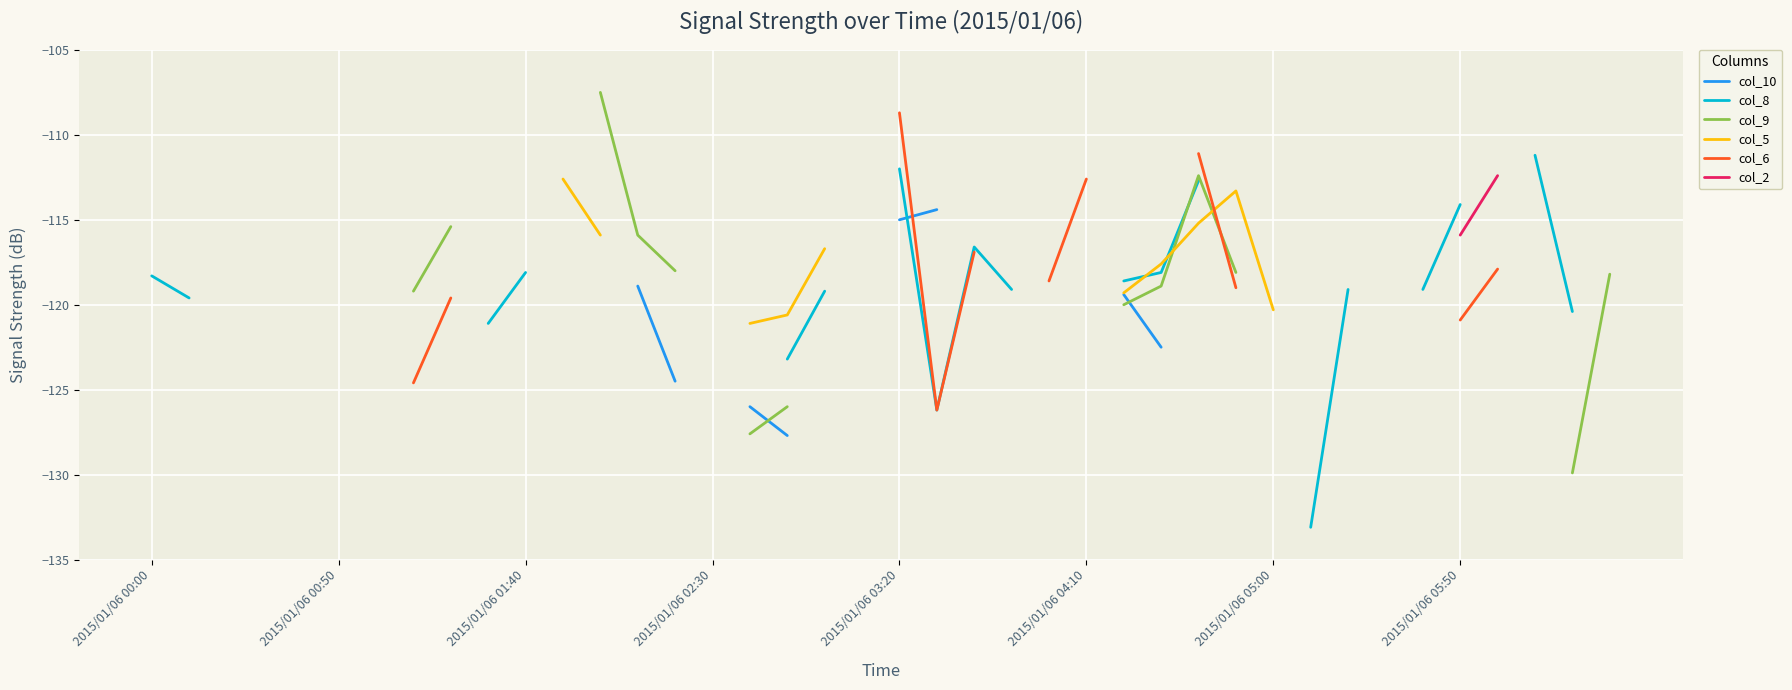

Between which two adjacent categories do col_5 and col_8 first intersect?

26 and 27